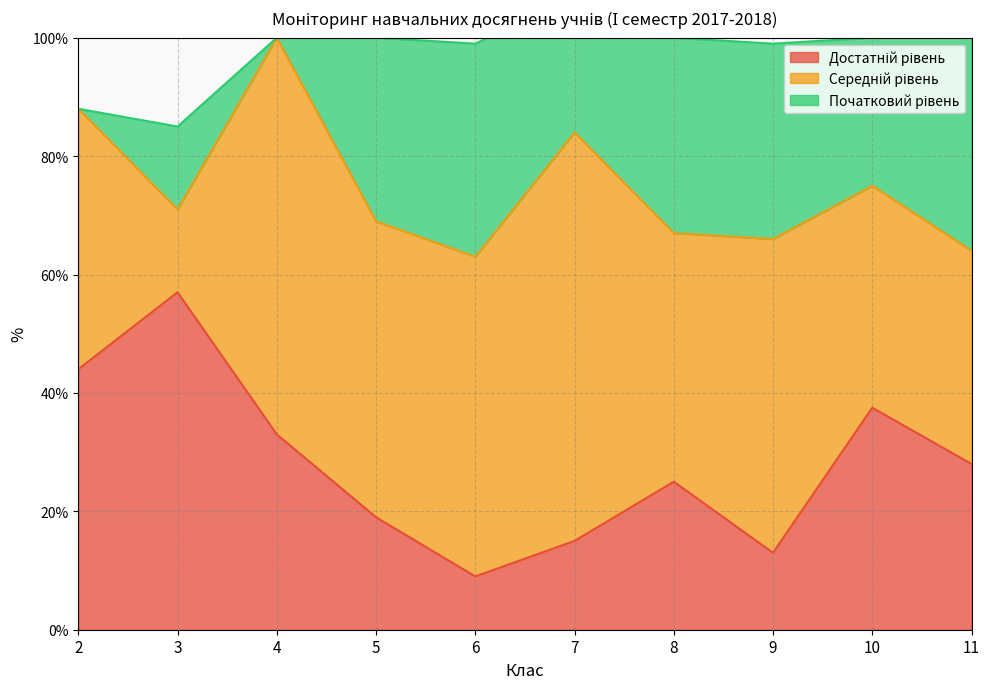

How many intersections are there between Достатній рівень and Початковий рівень?

3